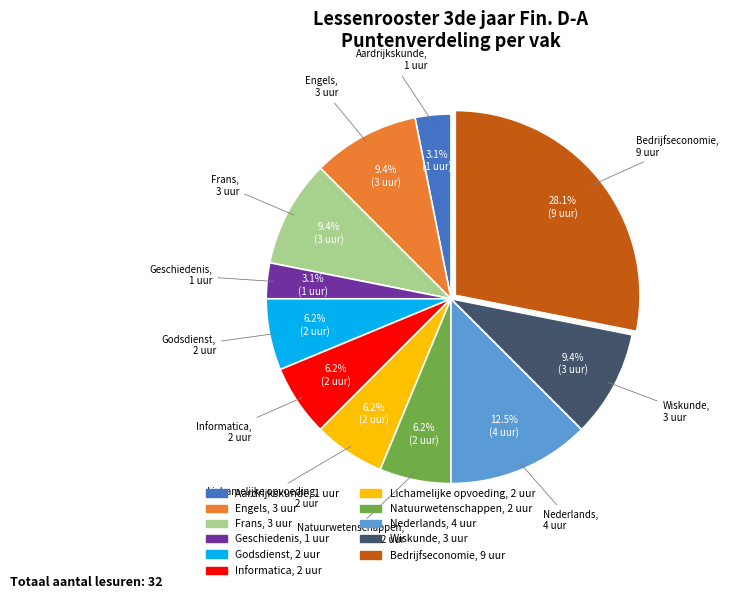

Which category has the biggest portion of the pie?

Bedrijfseconomie